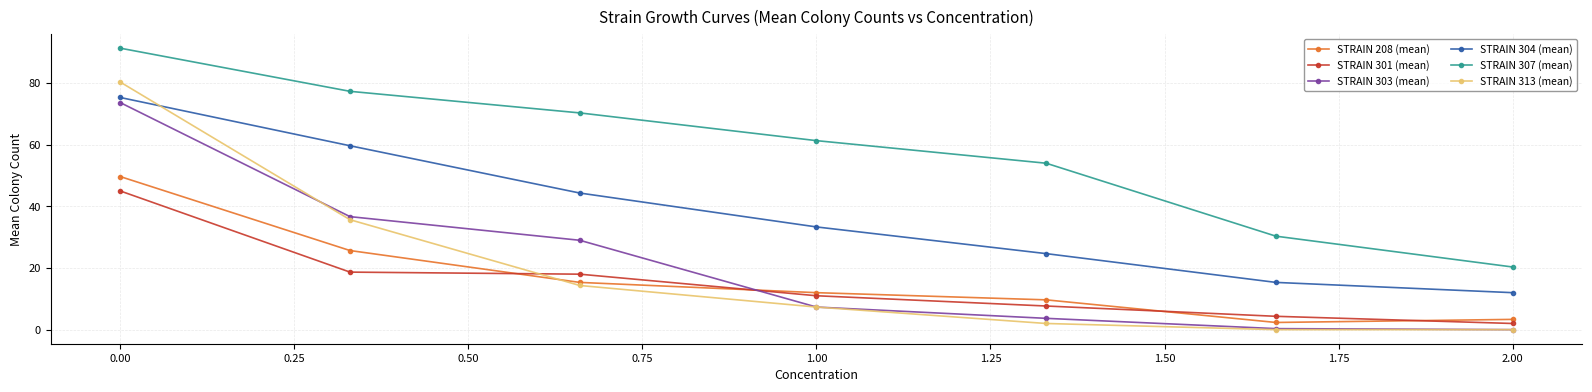

What are all the series names shown in the legend?

STRAIN 208 (mean), STRAIN 301 (mean), STRAIN 303 (mean), STRAIN 304 (mean), STRAIN 307 (mean), STRAIN 313 (mean)